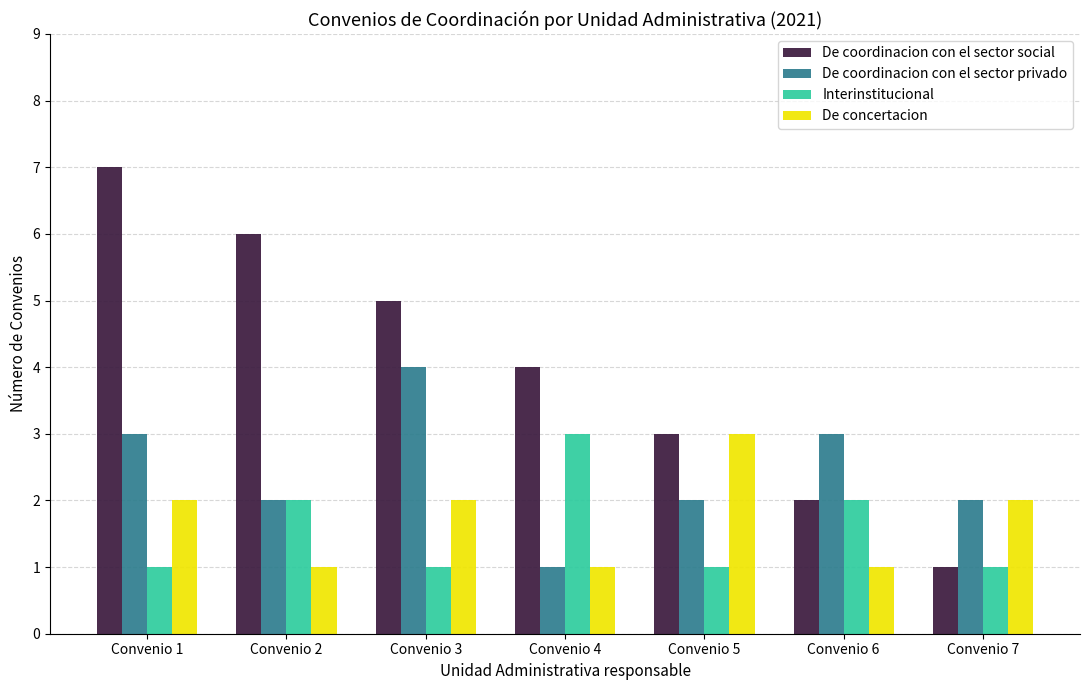

At which category is the sum across all series the highest?

Convenio 1